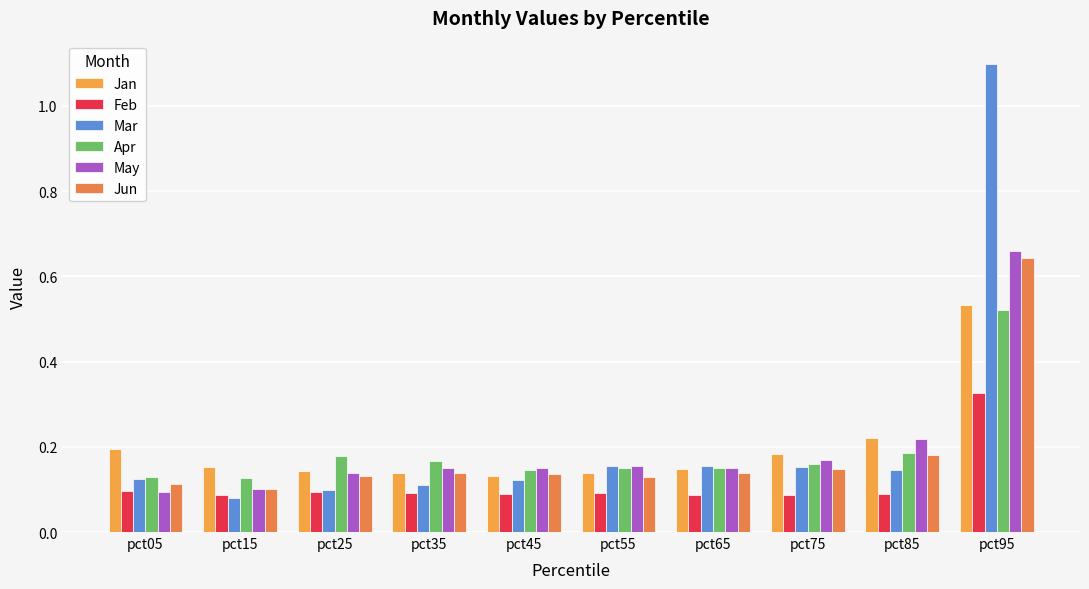

Reading left to right, list all the values displayed in this chart.

Jan: pct05=0.2	pct15=0.2	pct25=0.1	pct35=0.1	pct45=0.1	pct55=0.1	pct65=0.1	pct75=0.2	pct85=0.2	pct95=0.5
Feb: pct05=0.1	pct15=0.1	pct25=0.1	pct35=0.1	pct45=0.1	pct55=0.1	pct65=0.1	pct75=0.1	pct85=0.1	pct95=0.3
Mar: pct05=0.1	pct15=0.1	pct25=0.1	pct35=0.1	pct45=0.1	pct55=0.2	pct65=0.2	pct75=0.2	pct85=0.1	pct95=1.1
Apr: pct05=0.1	pct15=0.1	pct25=0.2	pct35=0.2	pct45=0.1	pct55=0.1	pct65=0.2	pct75=0.2	pct85=0.2	pct95=0.5
May: pct05=0.1	pct15=0.1	pct25=0.1	pct35=0.2	pct45=0.2	pct55=0.2	pct65=0.2	pct75=0.2	pct85=0.2	pct95=0.7
Jun: pct05=0.1	pct15=0.1	pct25=0.1	pct35=0.1	pct45=0.1	pct55=0.1	pct65=0.1	pct75=0.1	pct85=0.2	pct95=0.6